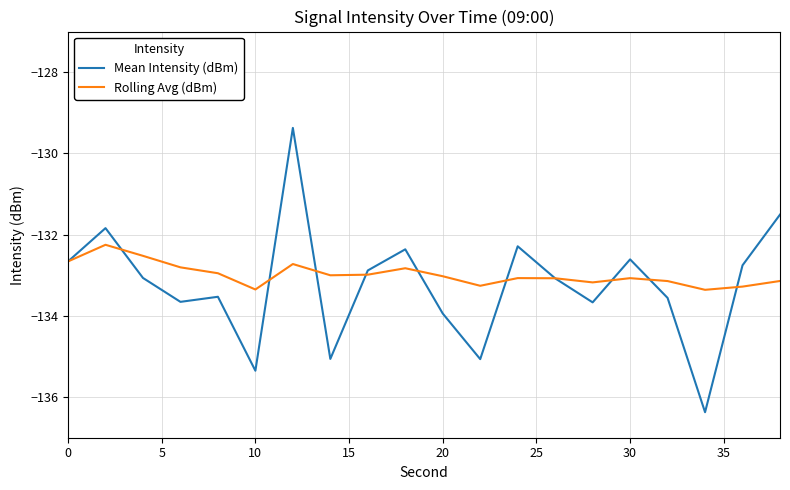

Rank the series by their maximum value, from highest to lowest.

Mean Intensity (dBm), Rolling Avg (dBm)